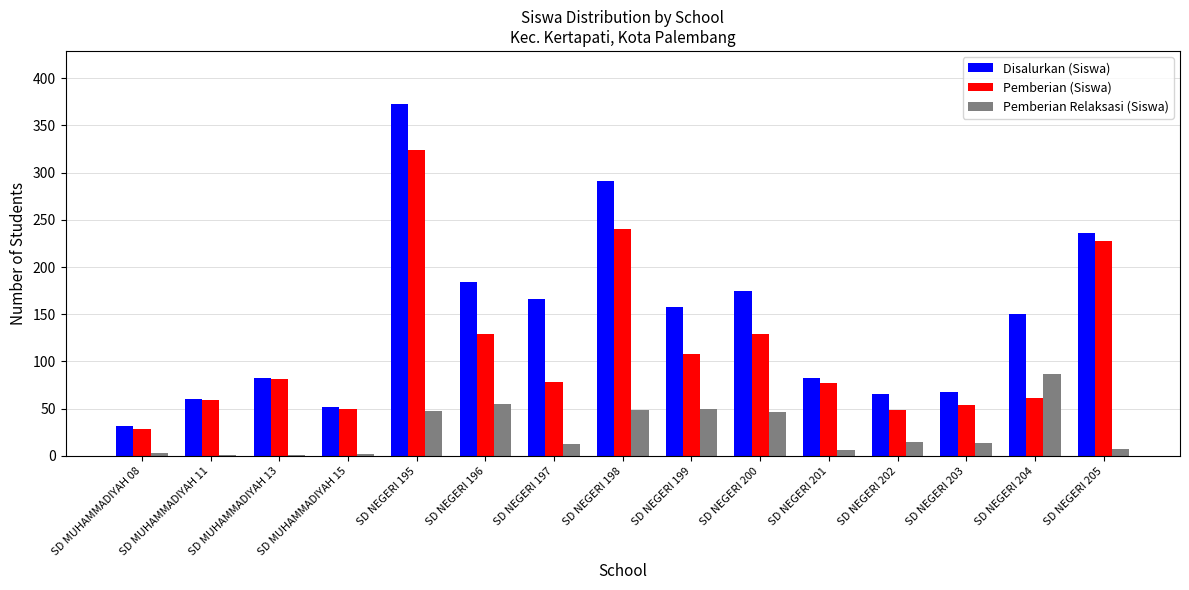

The Pemberian (Siswa) series shows 95 at SD NEGERI 203. True or false?

False